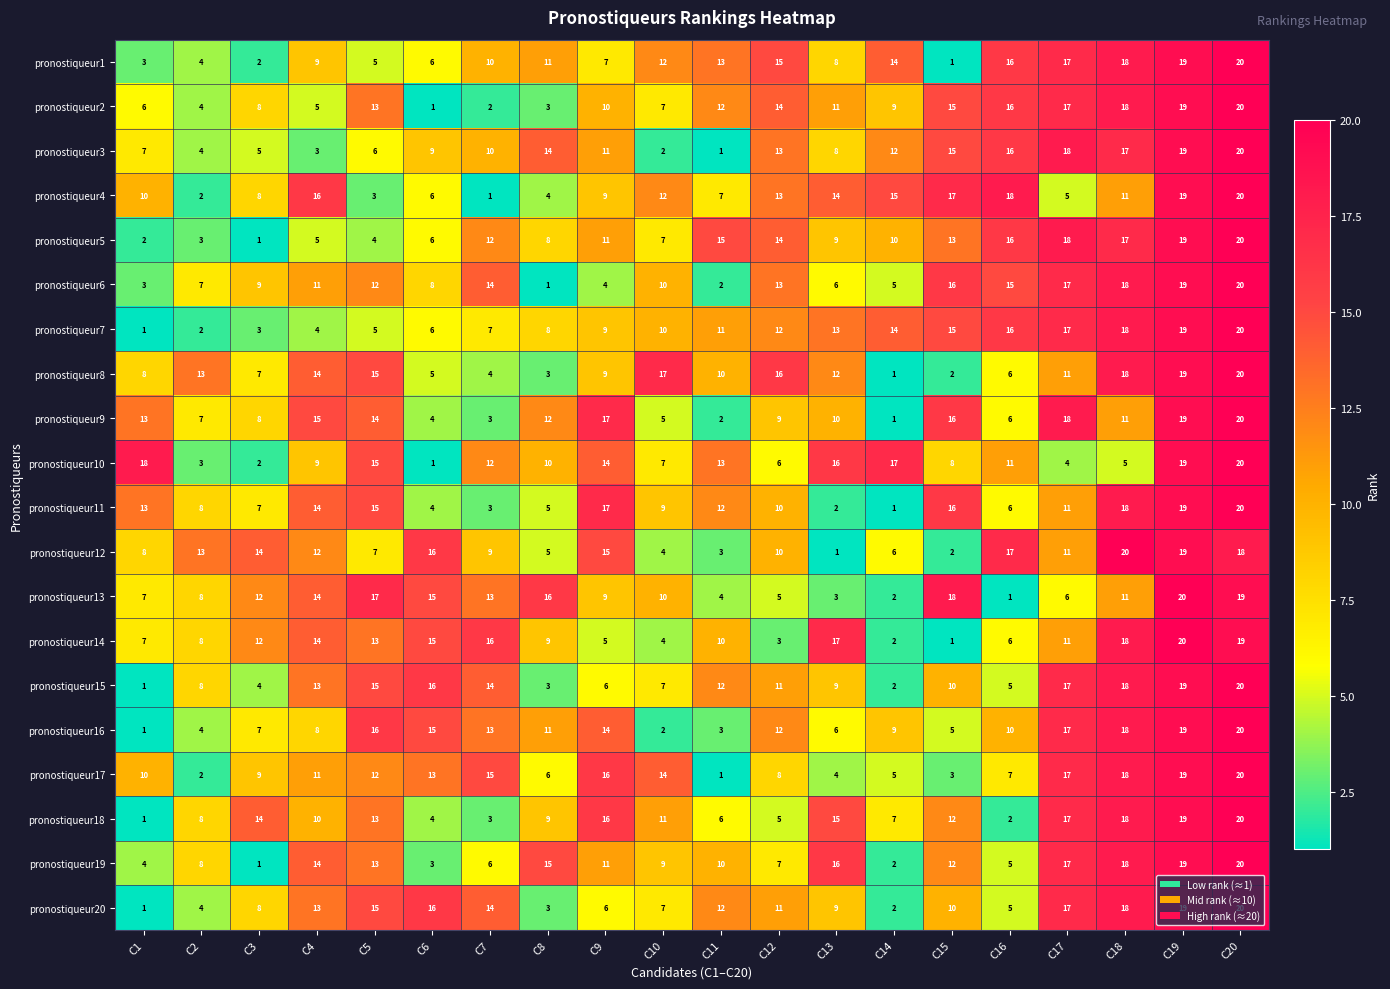

Count the number of categories in the chart.

20